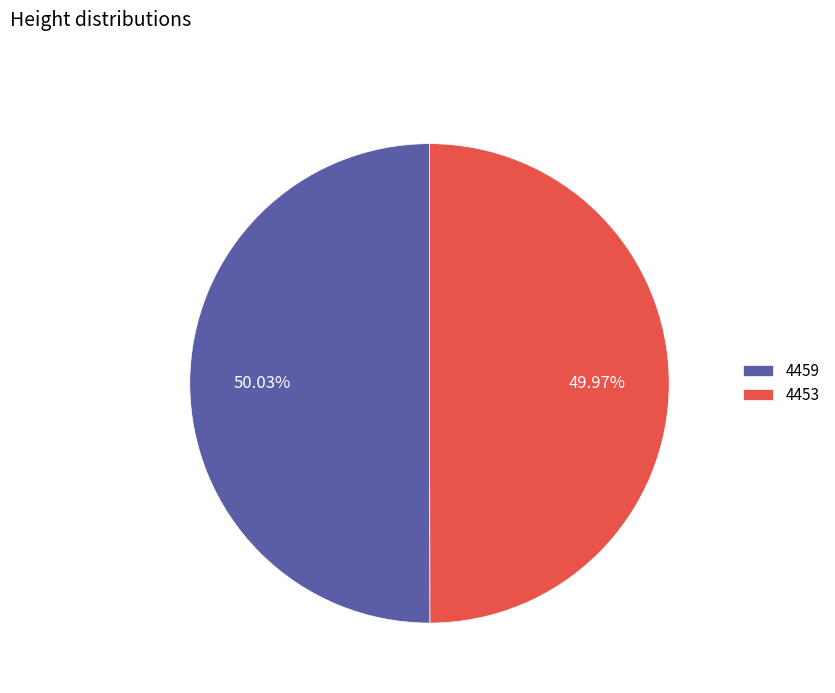

Does any single category account for the majority?

Yes